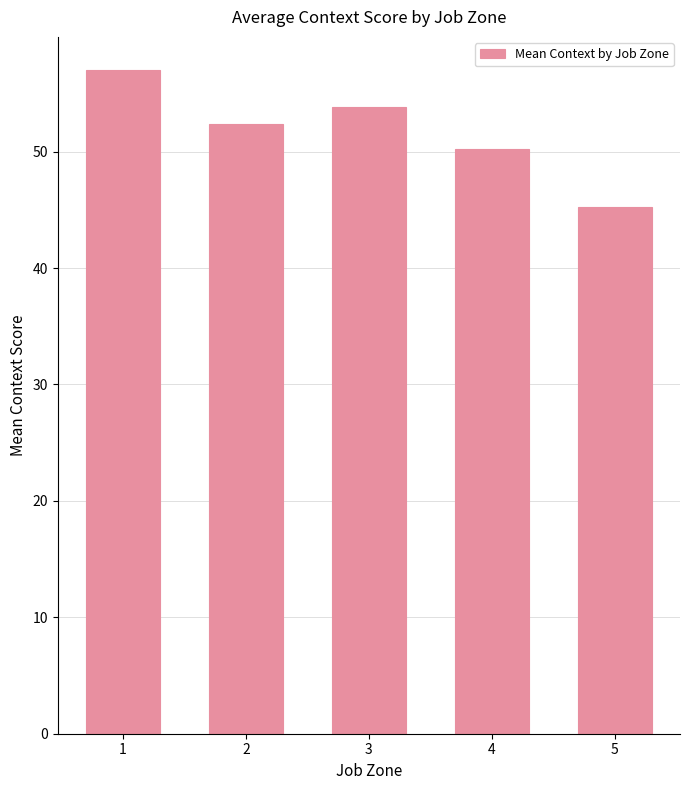

True or false: the data shows 45.2 at 5.

True